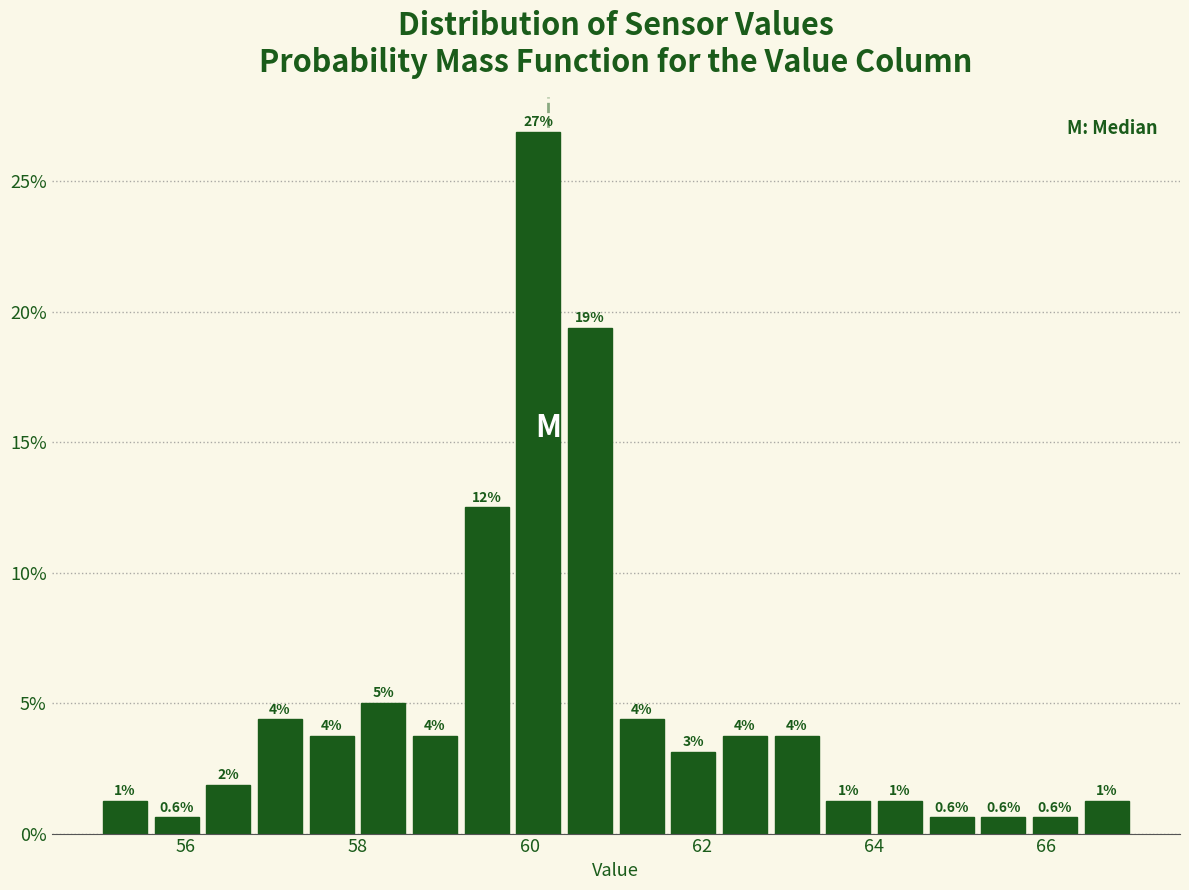

Around what value on the x-axis is the tallest bar? Give the approximate position of its centre, as read against the axis.

60.2